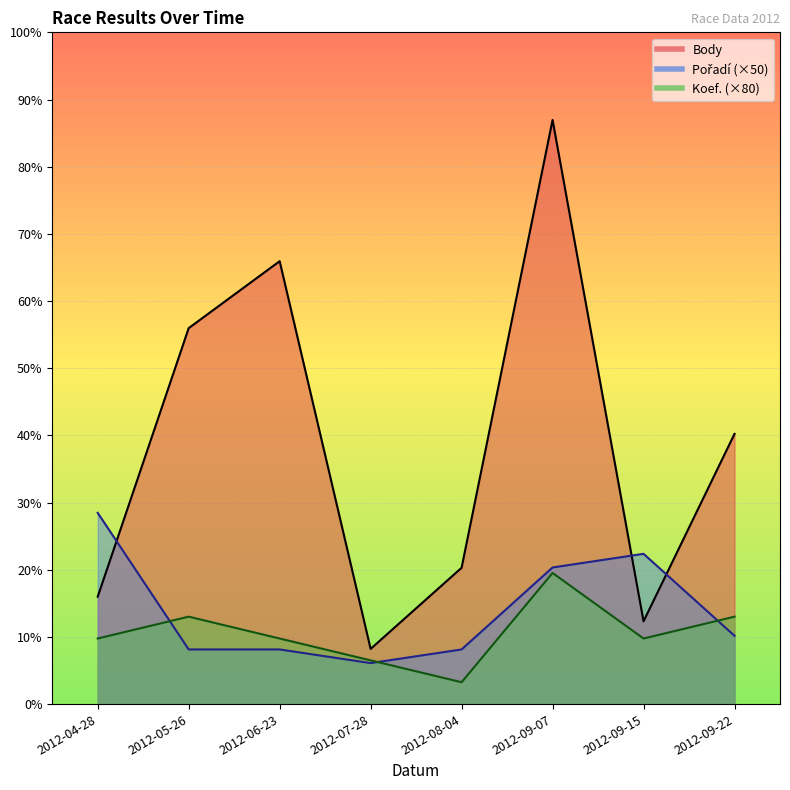

How many values in the Body series are below 989?

4